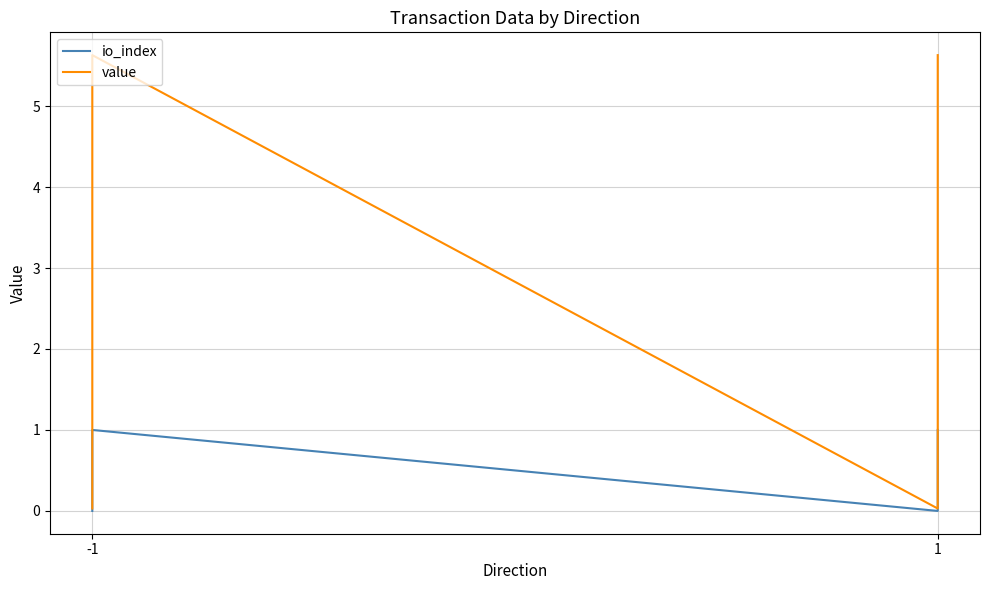

What is the difference between the maximum and minimum values in the io_index series?

1.0